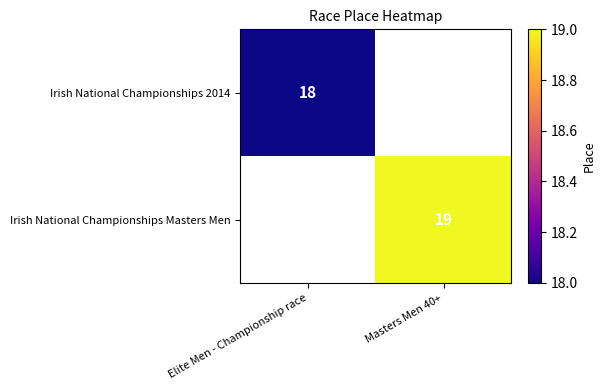

True or false: Irish National Championships 2014 has a value of 27 at Elite Men - Championship race.

False